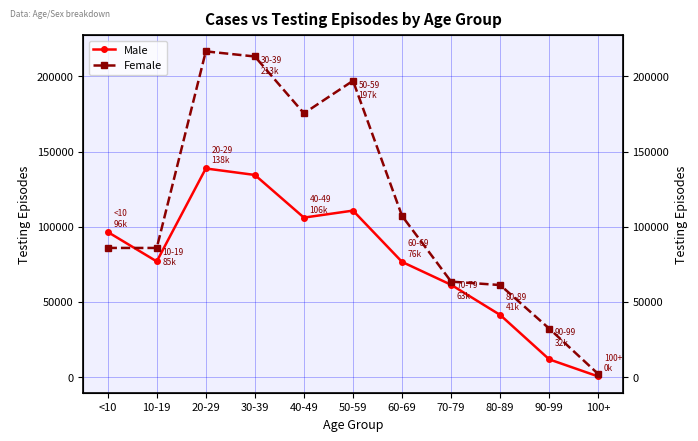

Where do Female and Male first cross each other?

<10 and 10-19